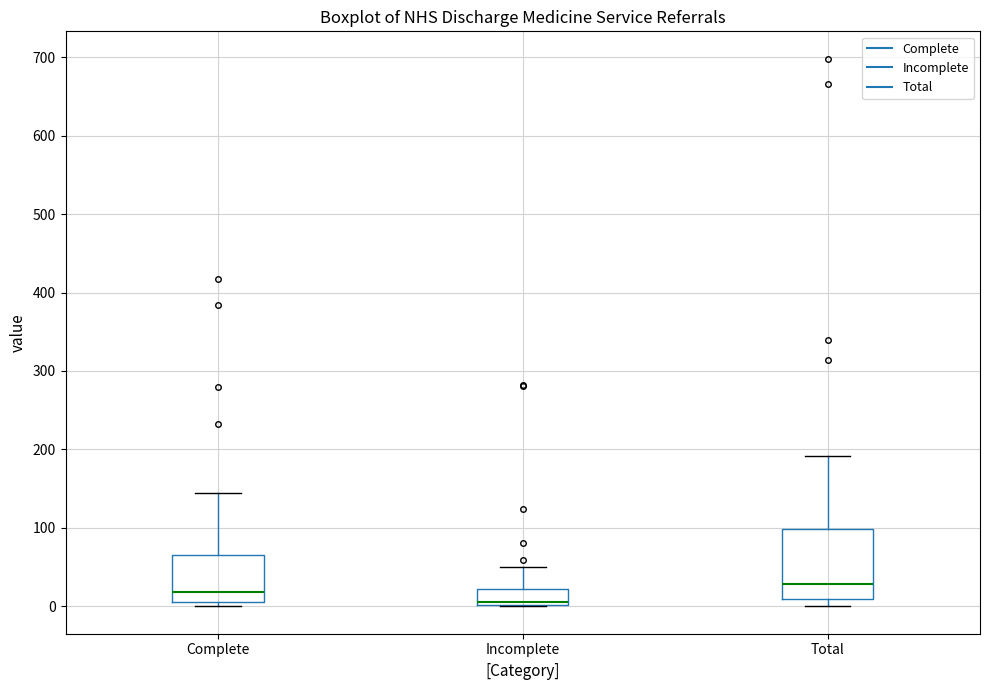

Reading left to right, transcribe this box plot: for each box, give where its median line is, the range the box spans, and where its two whiskers end, as read against the y-axis. The values are not printed on the chart, so give them approximately, as read against the axis.

Complete: median 20, box 10 to 70, whiskers 0 to 140
Incomplete: median 10 (drawn on the box's lower edge), box 0 to 20, whiskers 0 to 50
Total: median 30, box 10 to 100, whiskers 0 to 190